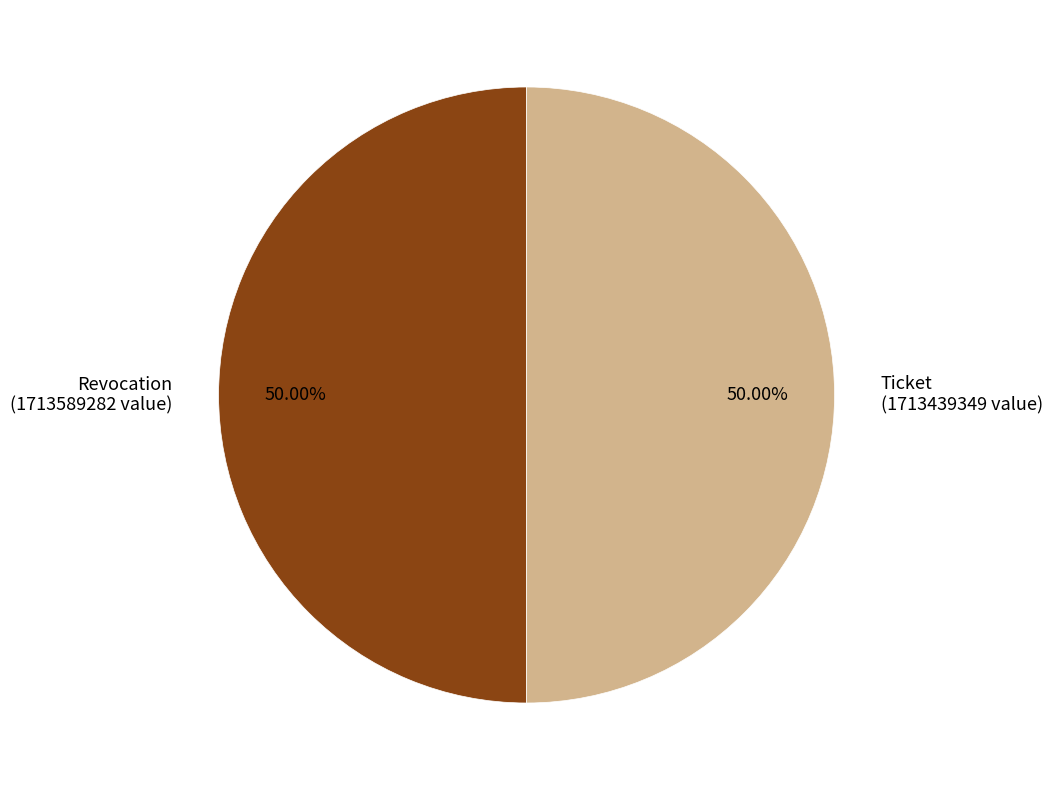

Combined, do Revocation (1713589282 value) and Ticket (1713439349 value) account for over 50%?

Yes